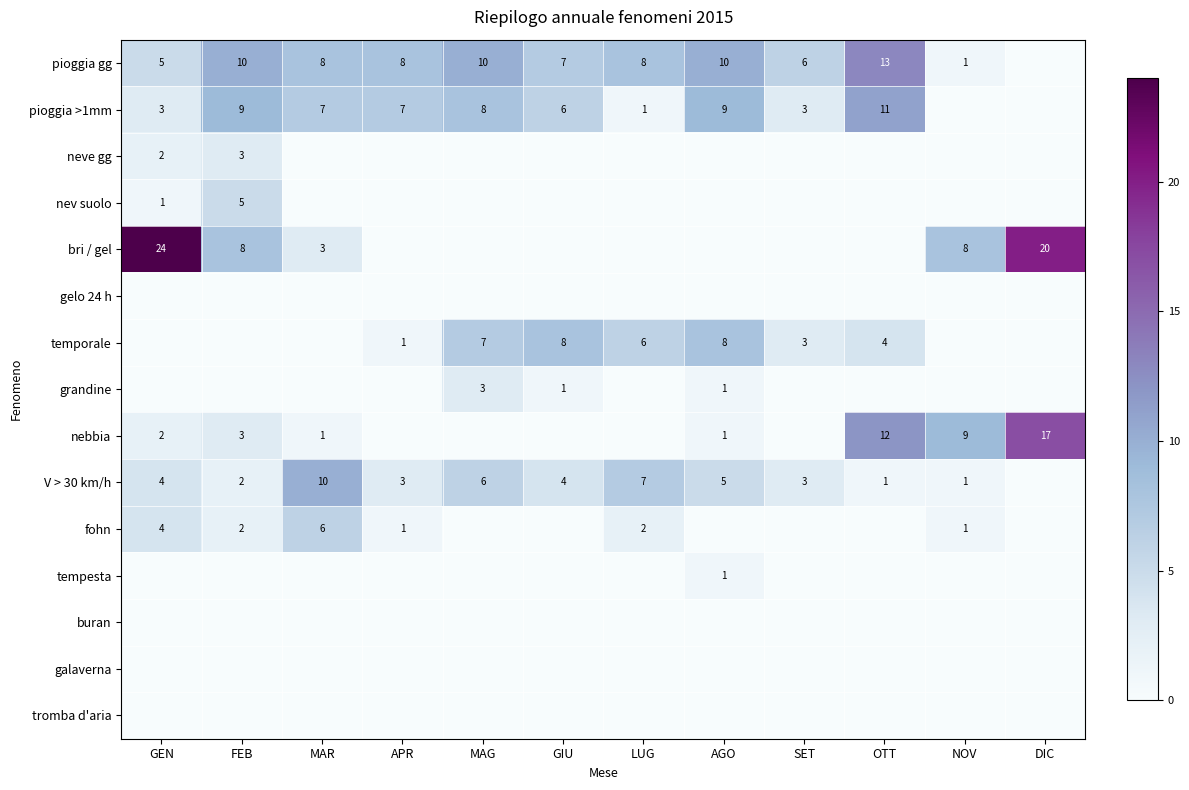

At how many categories does at least one series exceed 4?

12